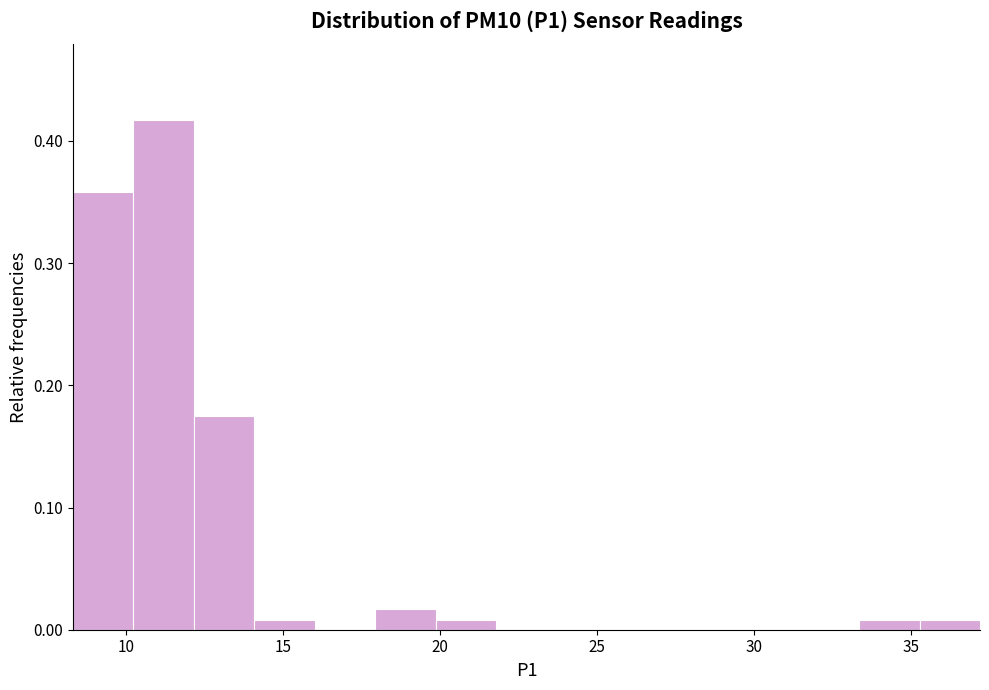

Around what value on the x-axis is the tallest bar? Give the approximate position of its centre, as read against the axis.

11.0